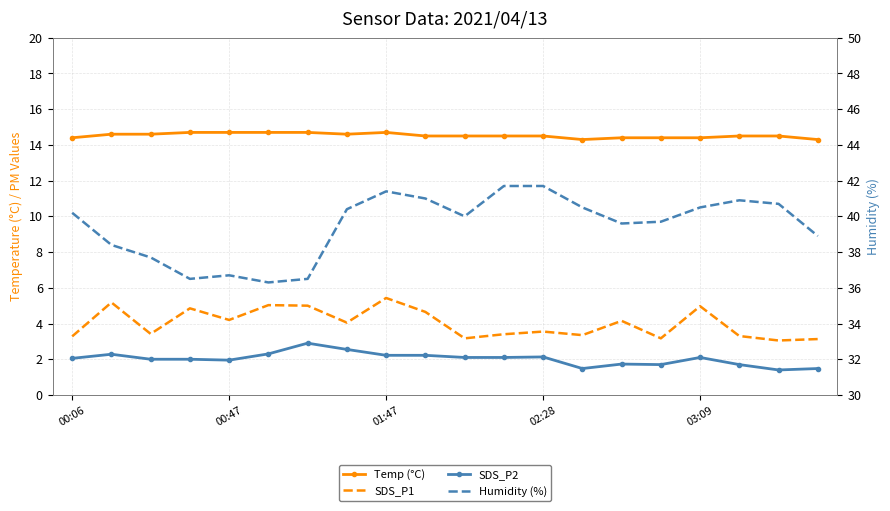

What is the difference between the maximum and minimum values in the SDS_P1 series?

2.4